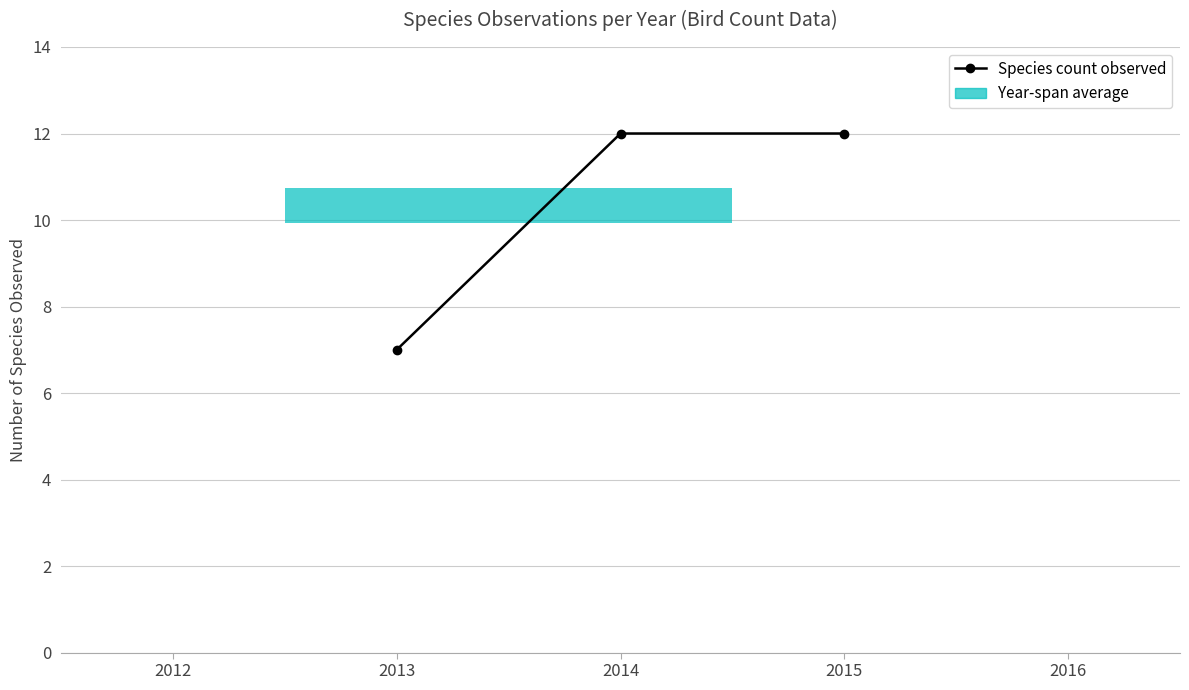

How many data points does each series have?

3